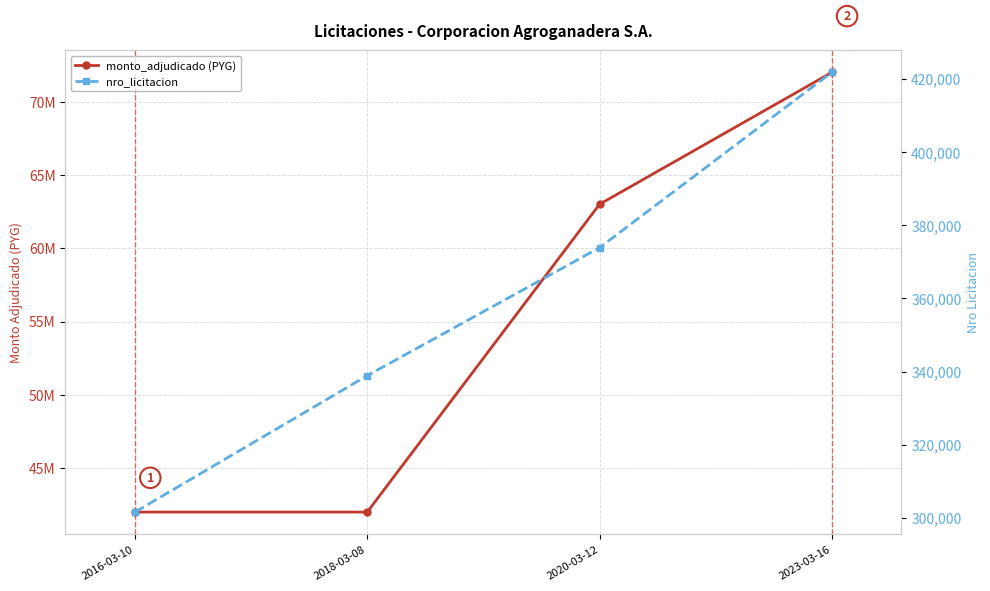

The monto_adjudicado (PYG) series shows 127431131 at 2023-03-16. True or false?

False